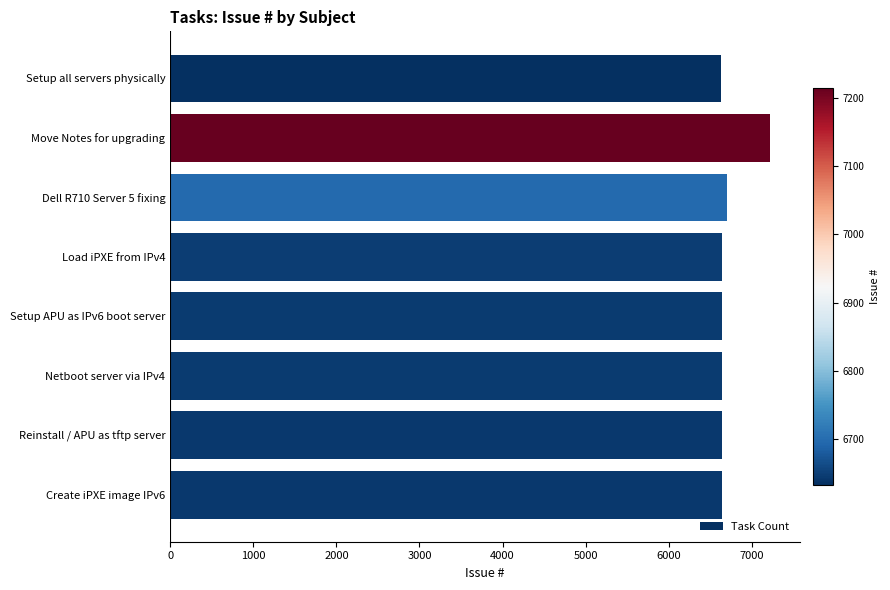

Count the number of data series in this chart.

1